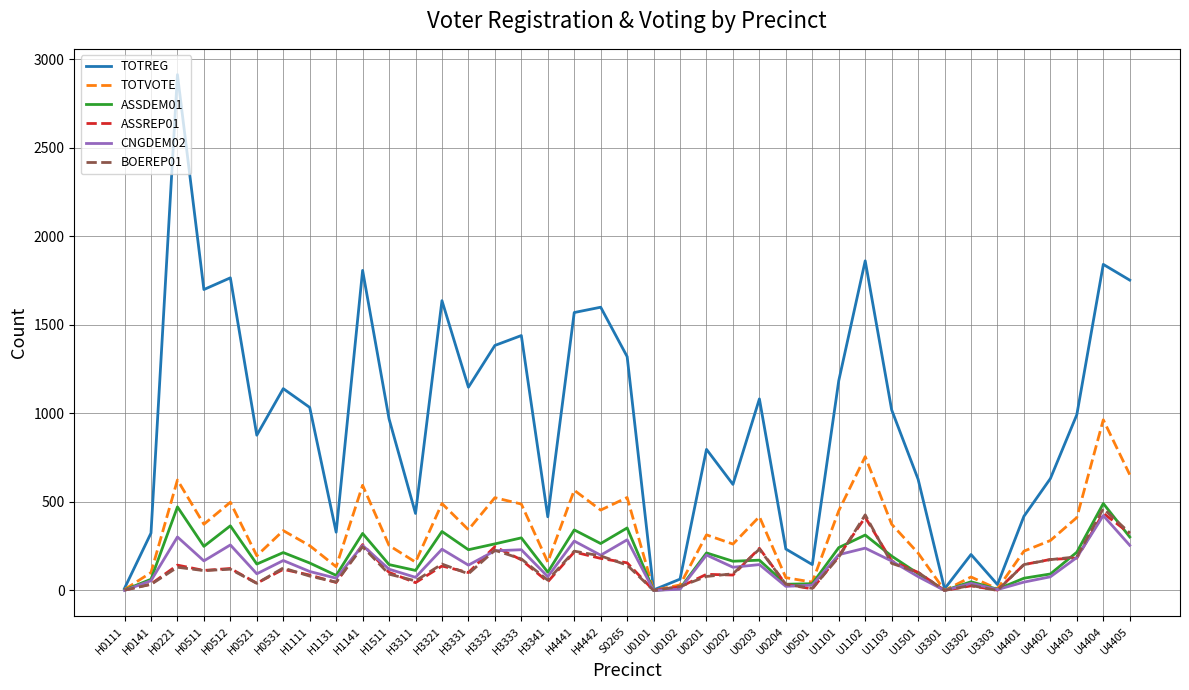

True or false: ASSREP01 has more than 1 points higher than both neighbors.

True